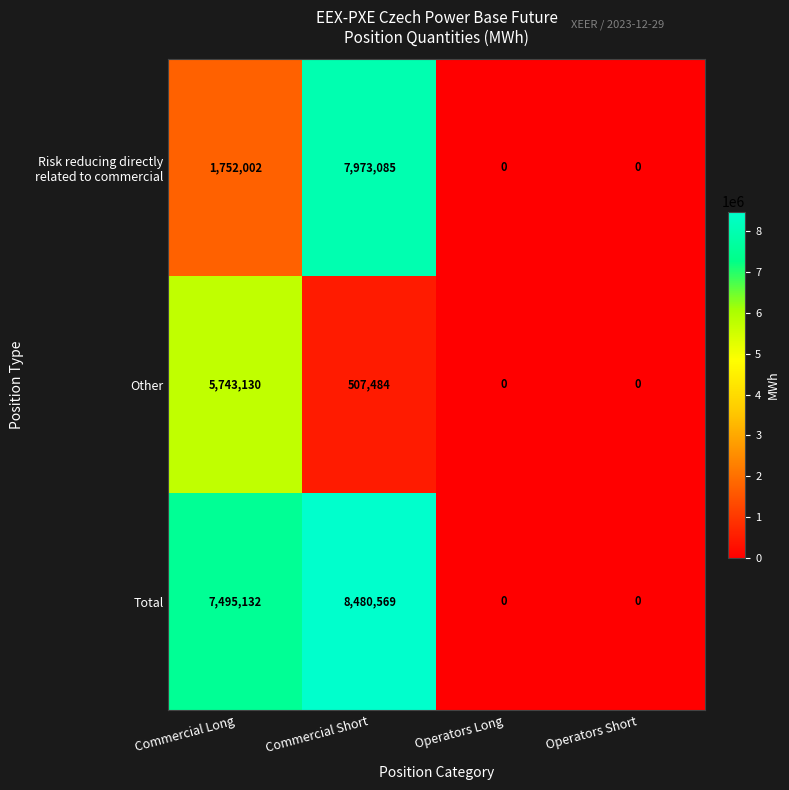

At which label does Other reach its peak?

Commercial Long